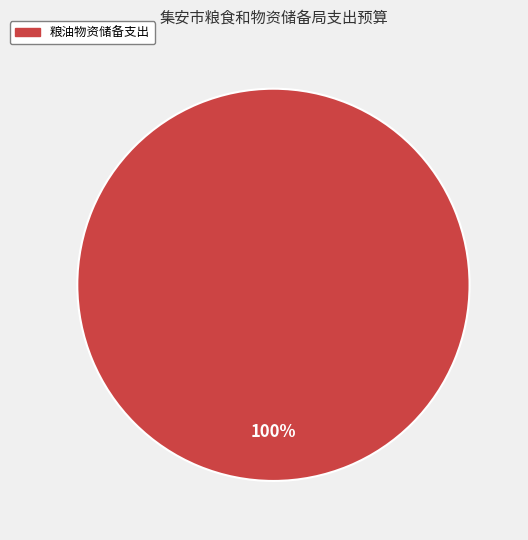

Is there any slice that represents more than half of the pie?

Yes